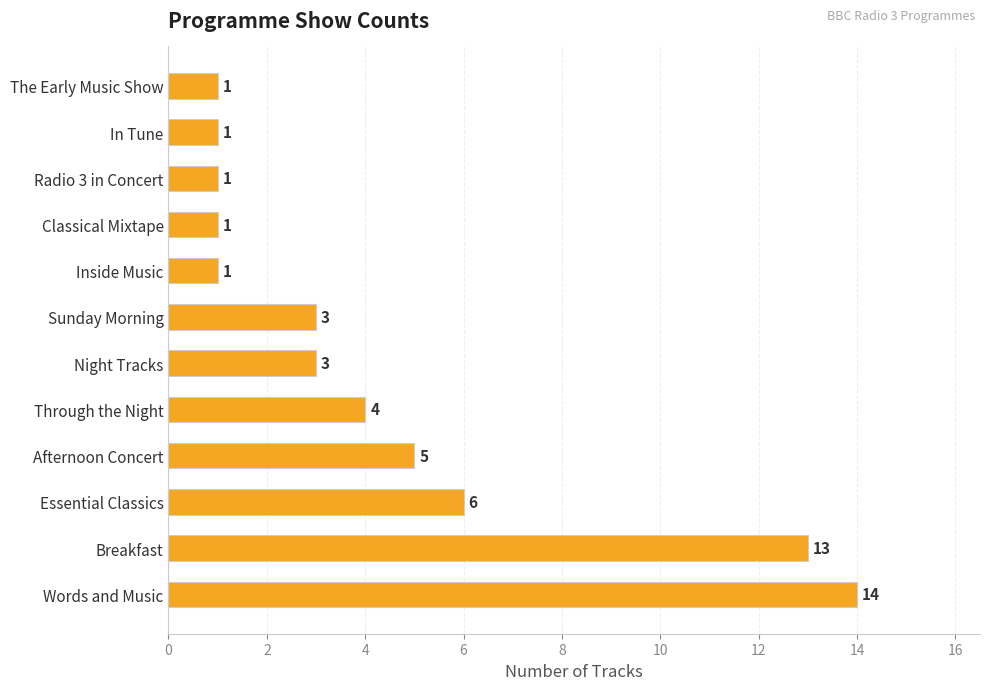

What is the difference between the maximum and minimum values?

13